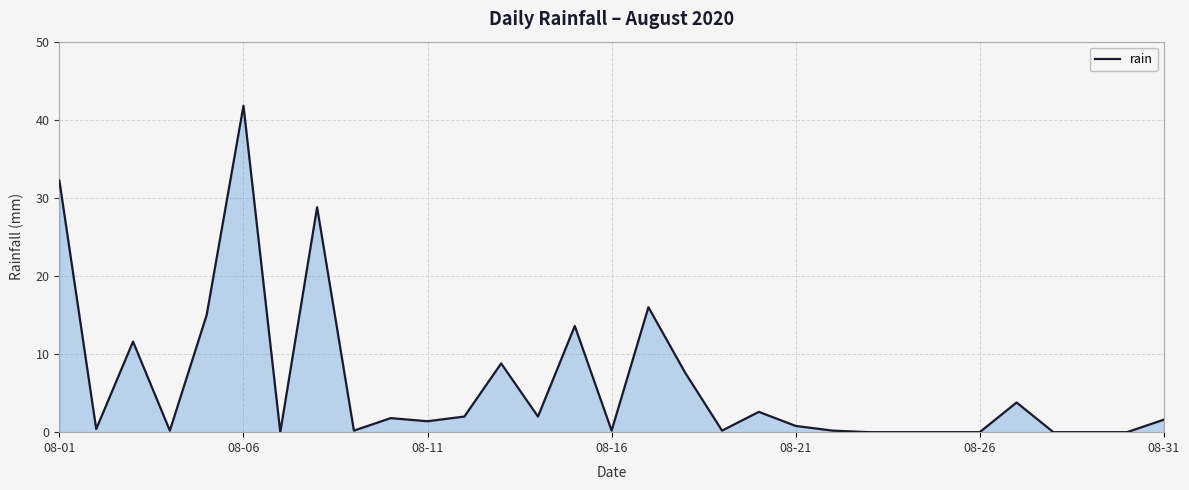

What is the sum of all values?

192.8